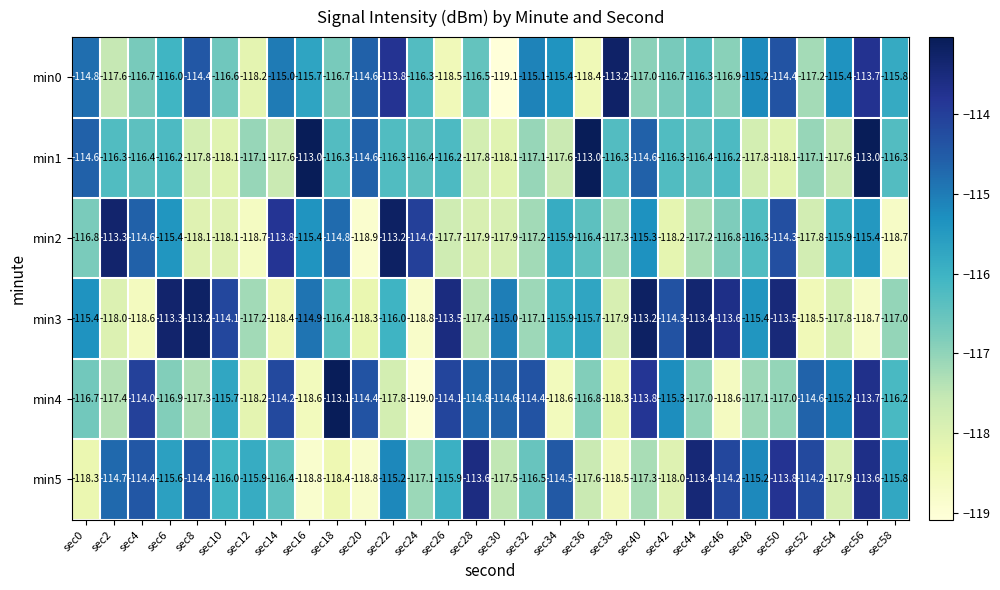

At which category is the sum across all series the highest?

sec56